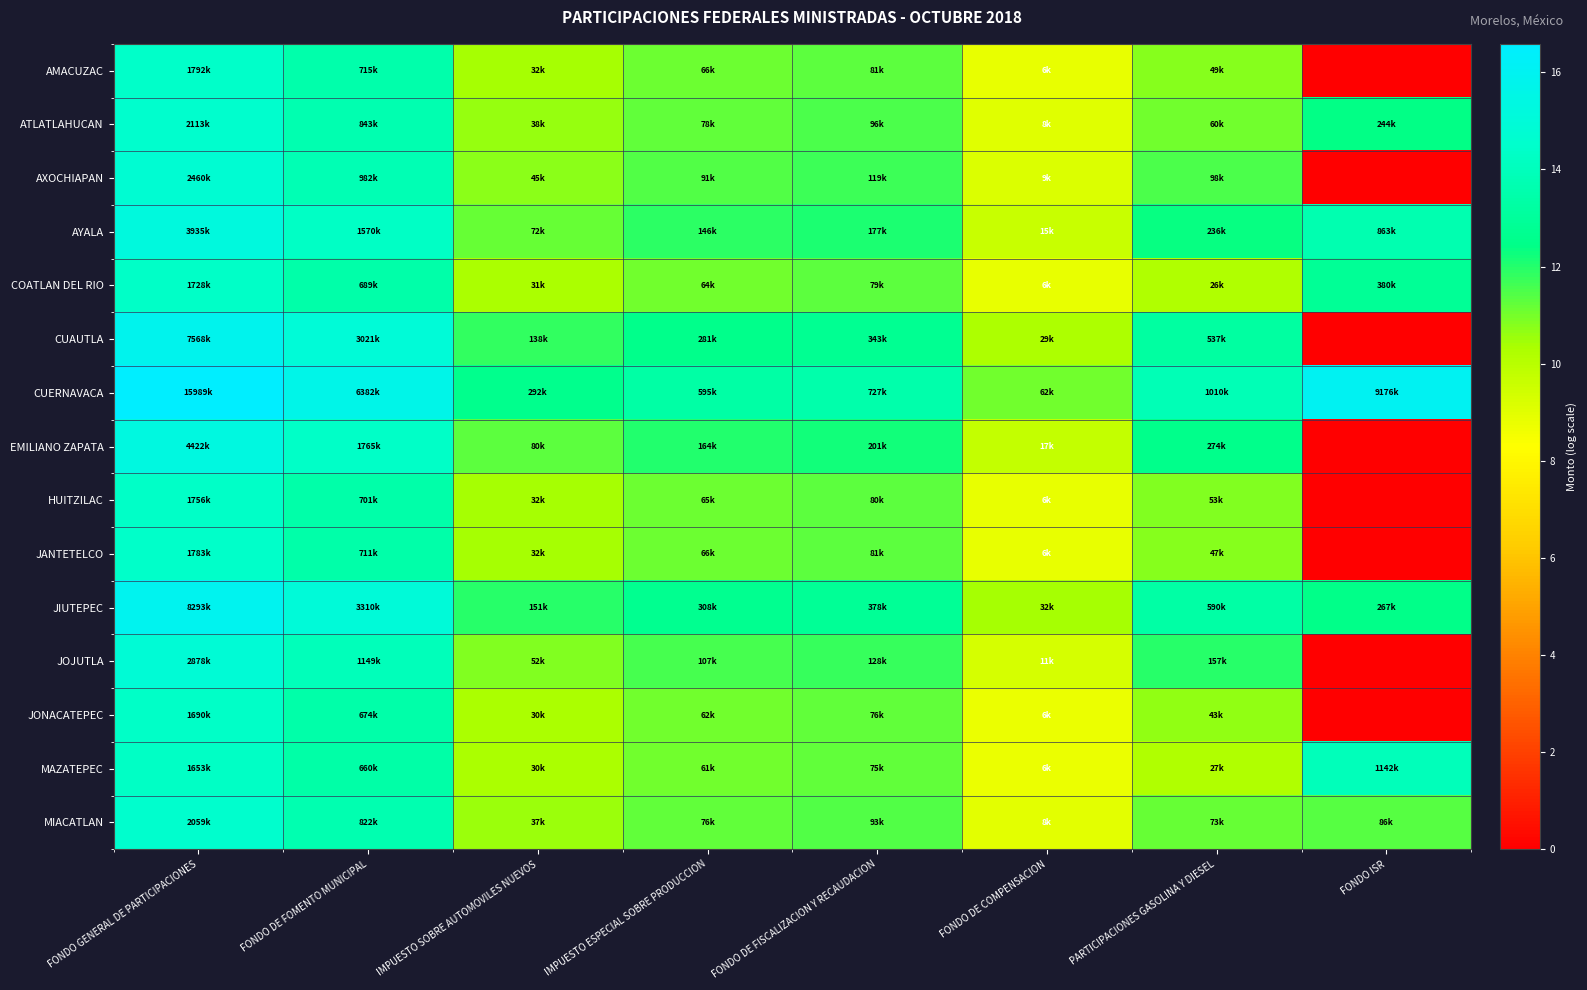

What is the maximum value shown in the chart?

16.6